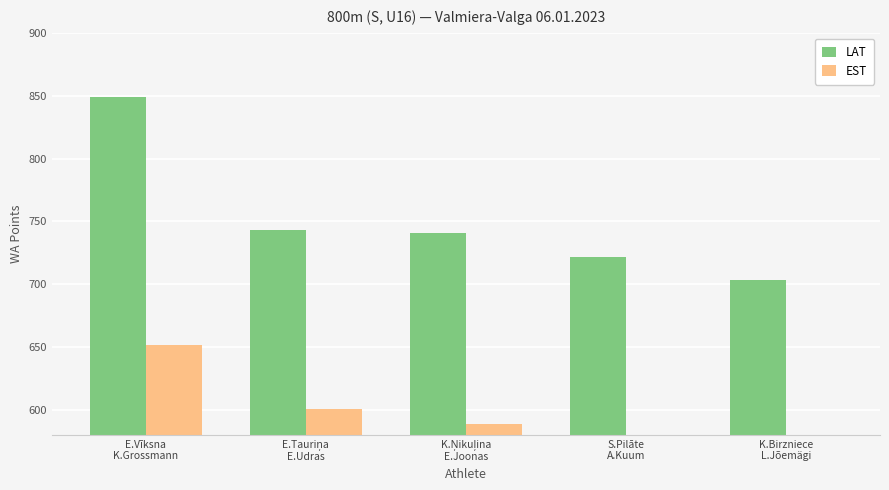

How many bars are there in each group?

2